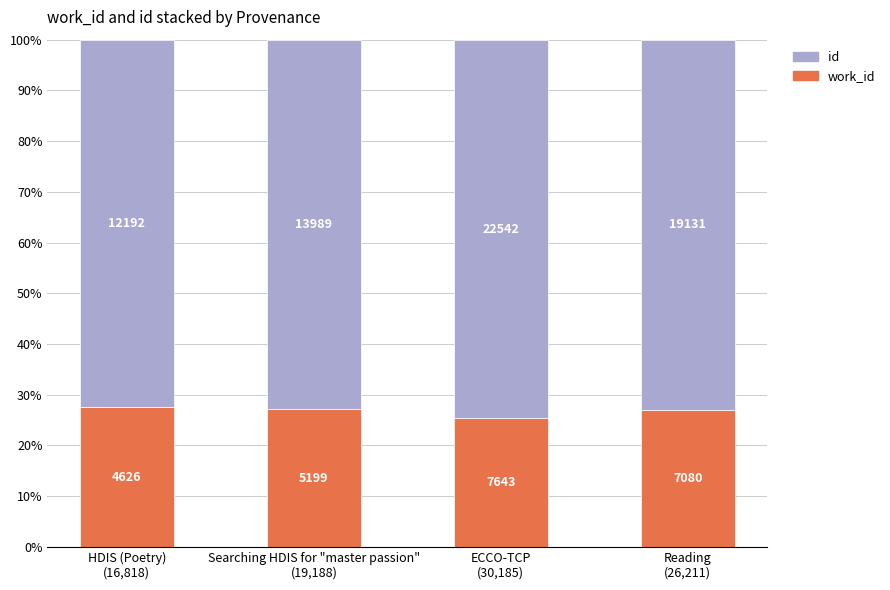

What is the difference between the maximum and minimum values in the id series?

2.2